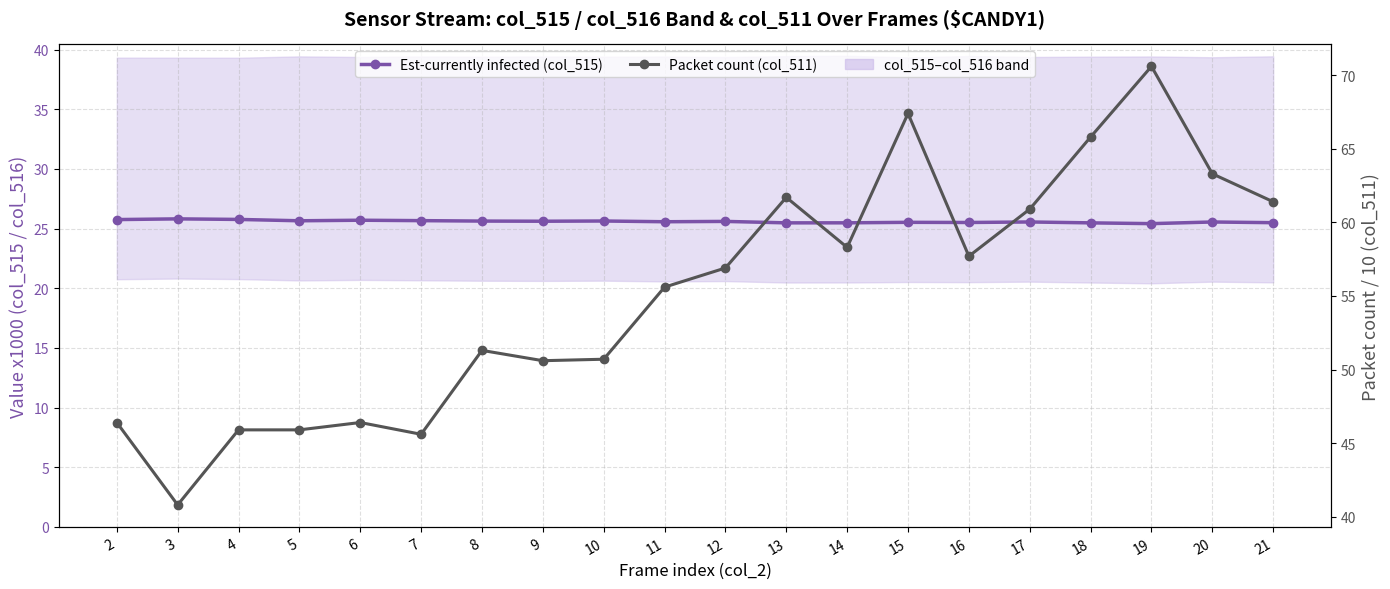

At which category does Packet count (col_511) reach its first local peak?

6